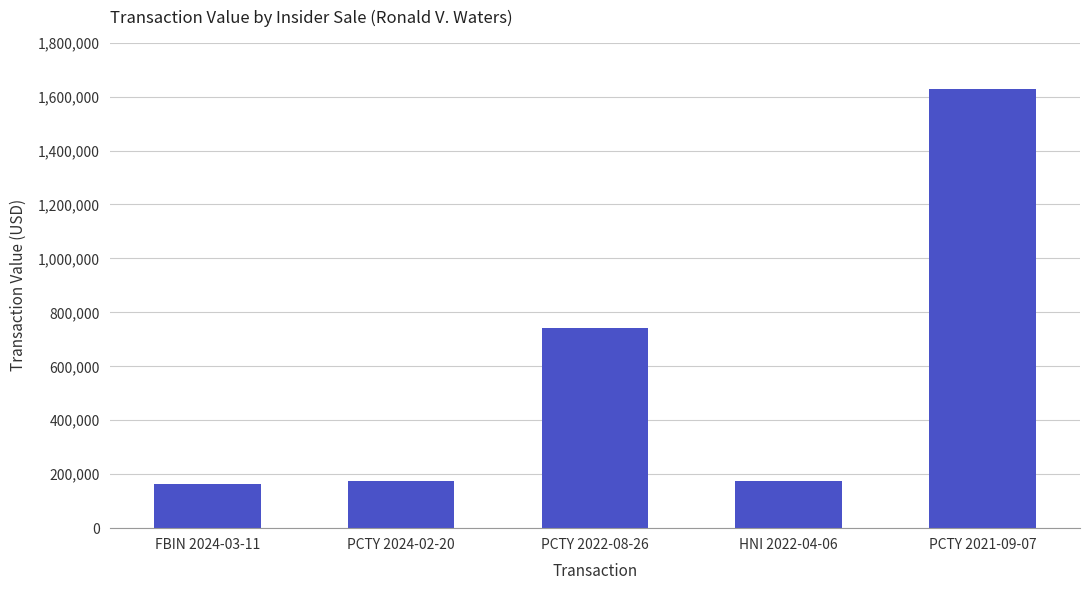

Does the chart contain stacked bars?

No